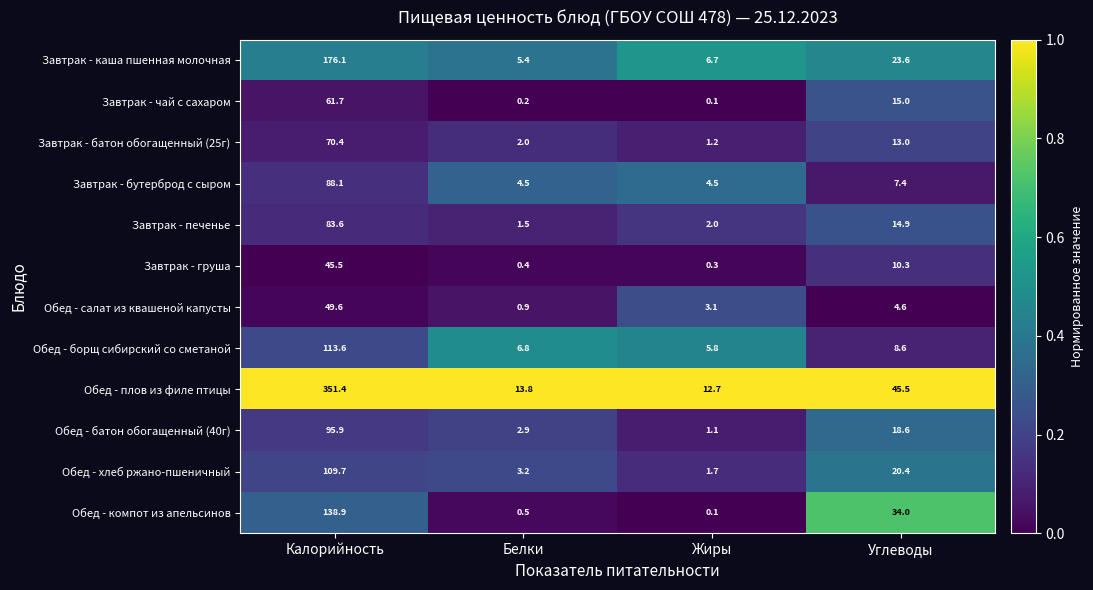

Is the value of Завтрак - груша at Калорийность greater than the value of Обед - салат из квашеной капусты at Углеводы?

Yes